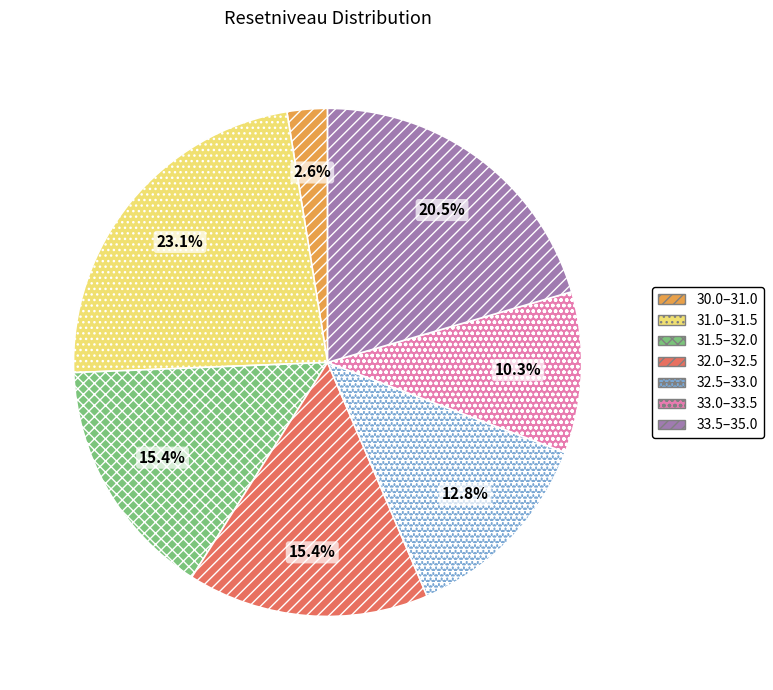

What is the largest slice in the pie chart?

31.0–31.5